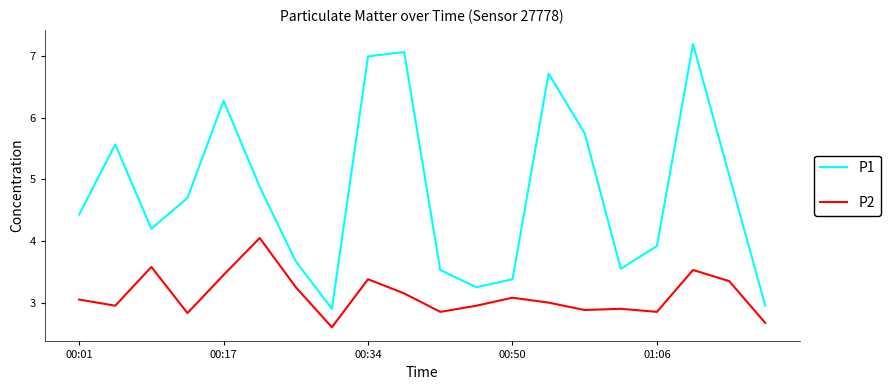

List the series in order of their overall mean, lowest first.

P2, P1